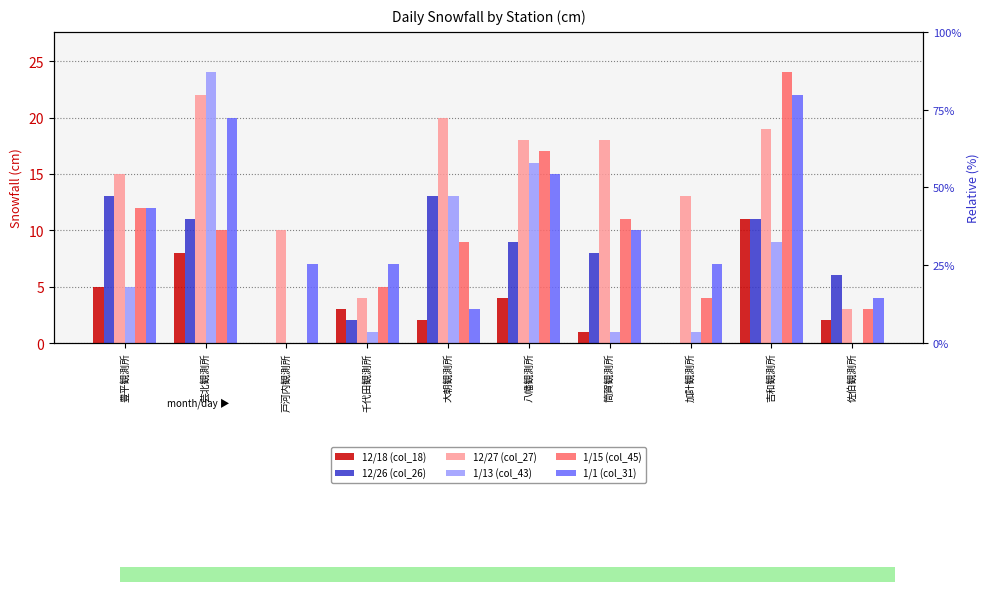

What is the total value across all series at 大朝観測所?

60